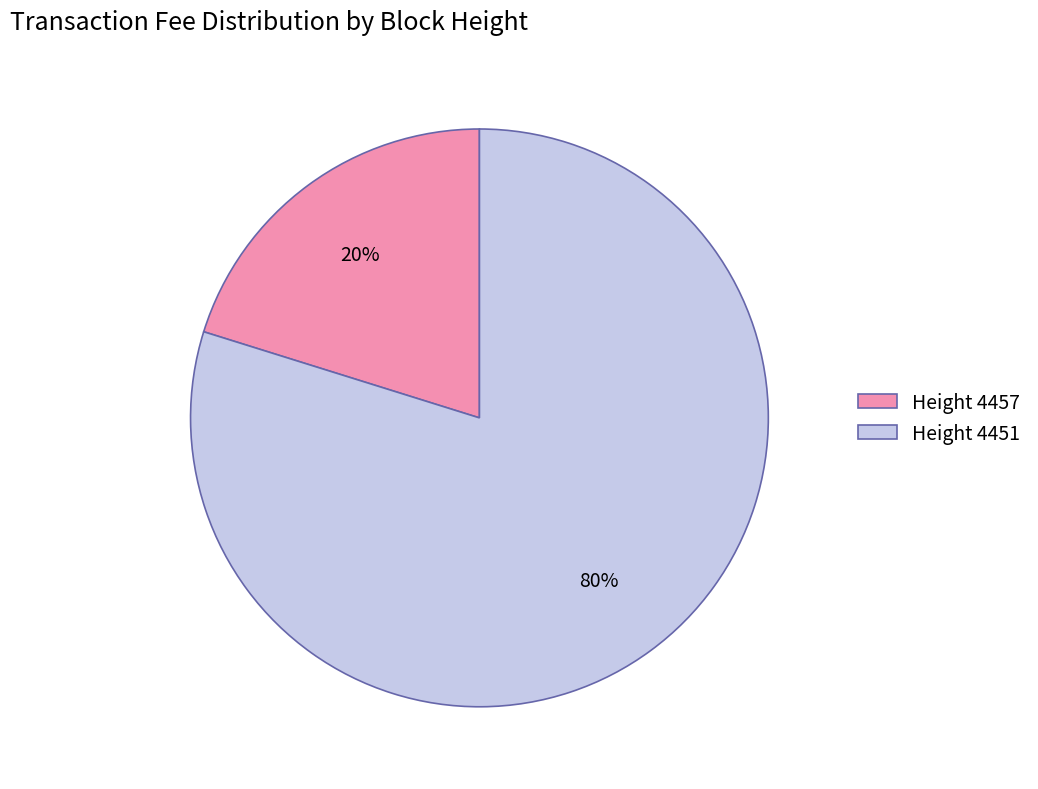

Which slice is the largest?

Height 4451